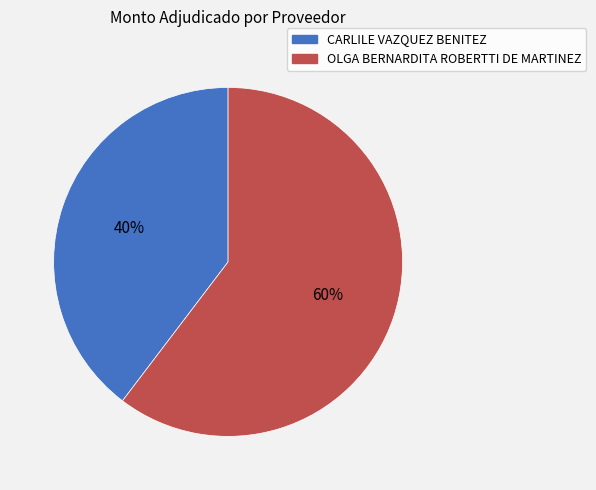

Is the sum of CARLILE VAZQUEZ BENITEZ and OLGA BERNARDITA ROBERTTI DE MARTINEZ greater than half?

Yes